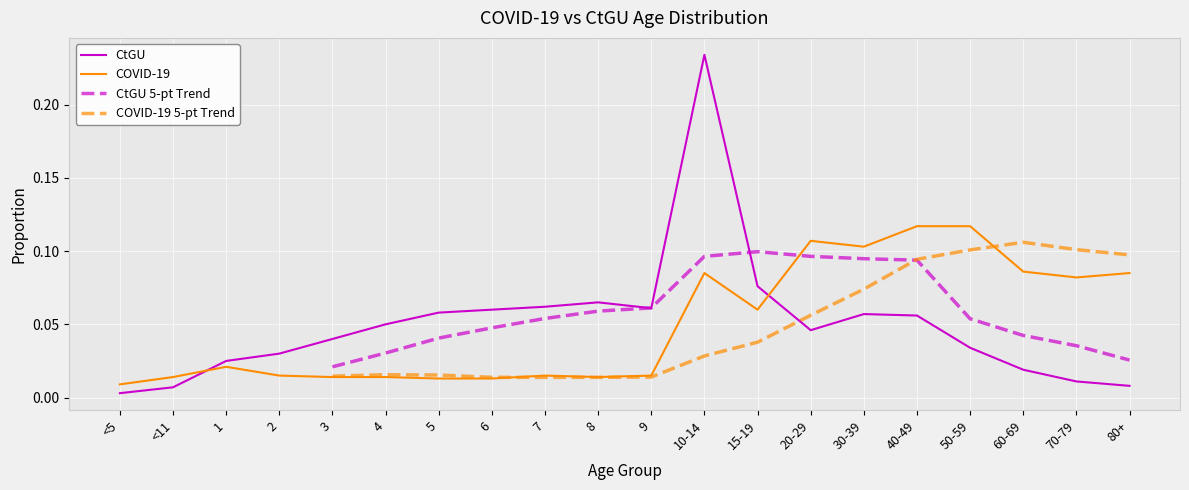

Where is CtGU nearest to the value 0?

<5